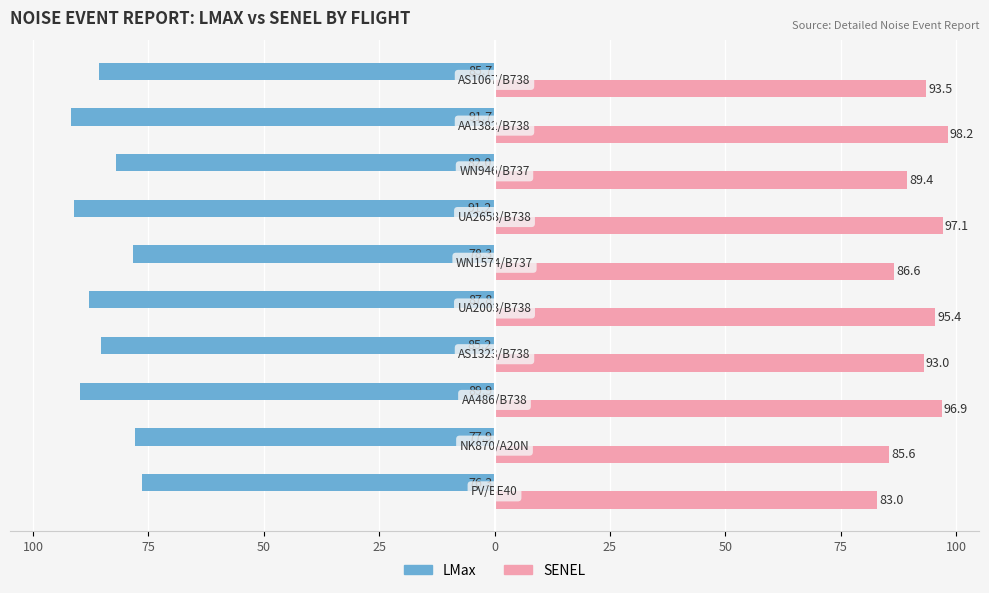

What are all the series names shown in the legend?

LMax, SENEL